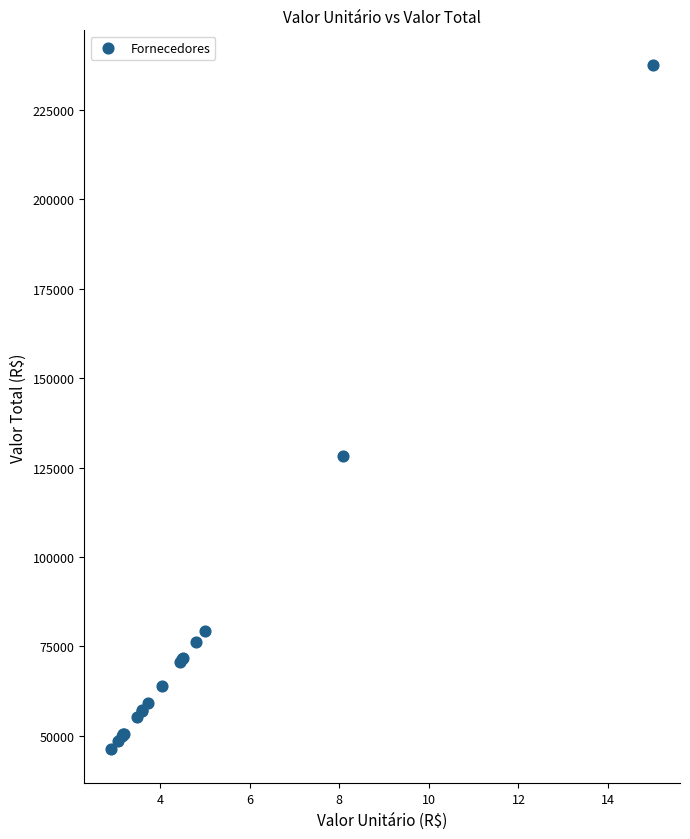

What Y value in the scatter plot is closest to 141971?

128218.4